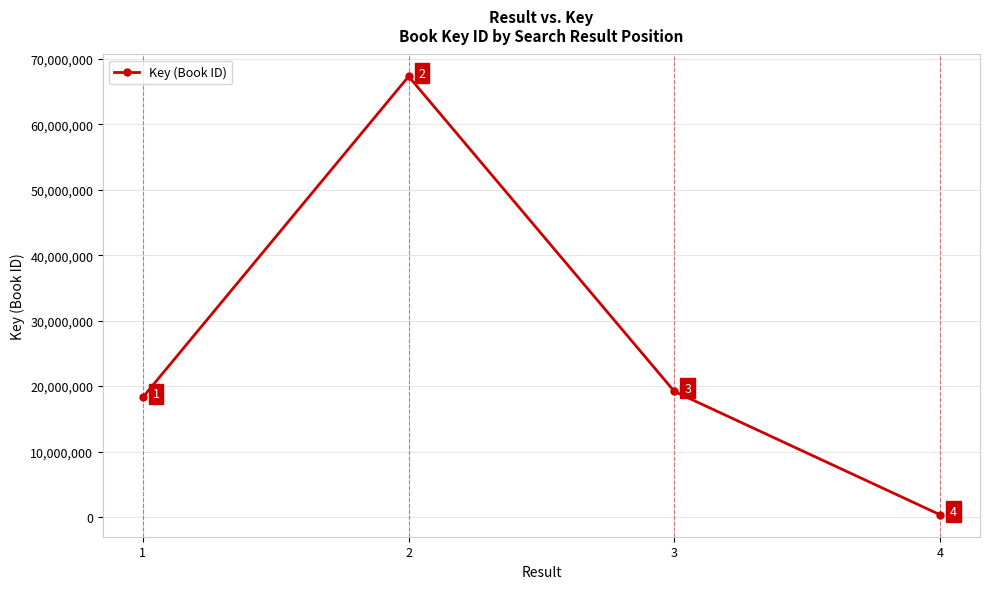

Reading right to left, transcribe all the data shown in this chart.

4=331238	3=19181981	2=67340311	1=18302334